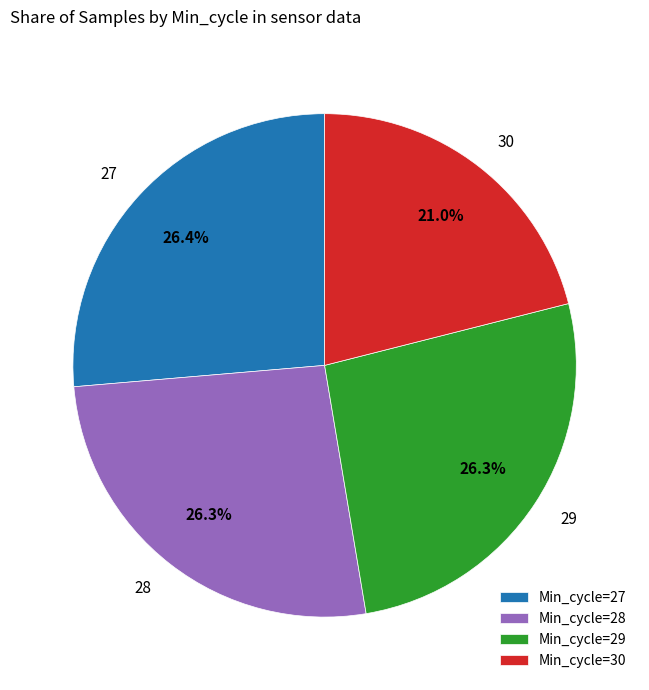

Which has a higher value, 27 or 30?

27